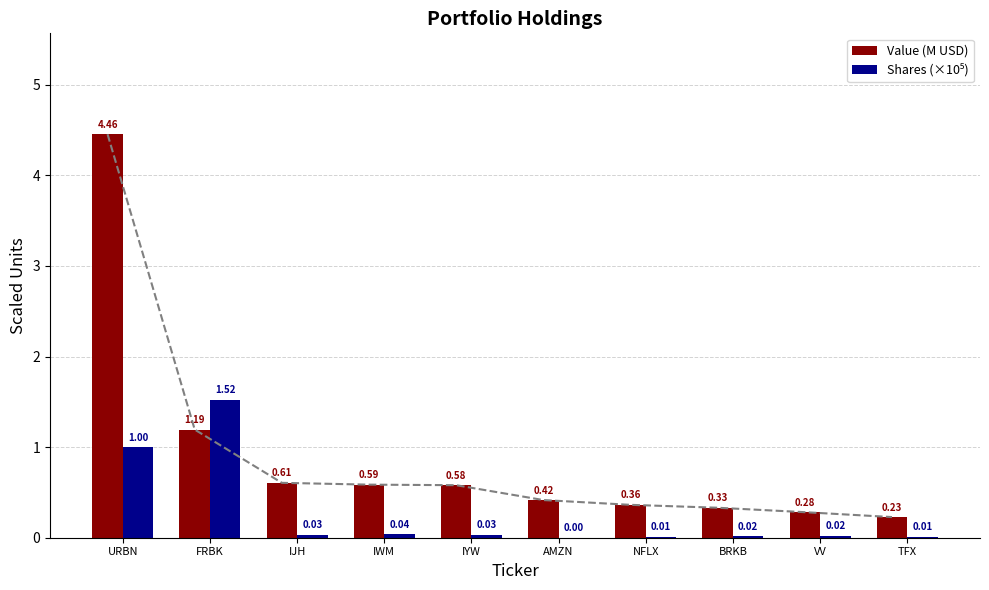

What are all the series names shown in the legend?

Value (M USD), Shares (×10⁵)